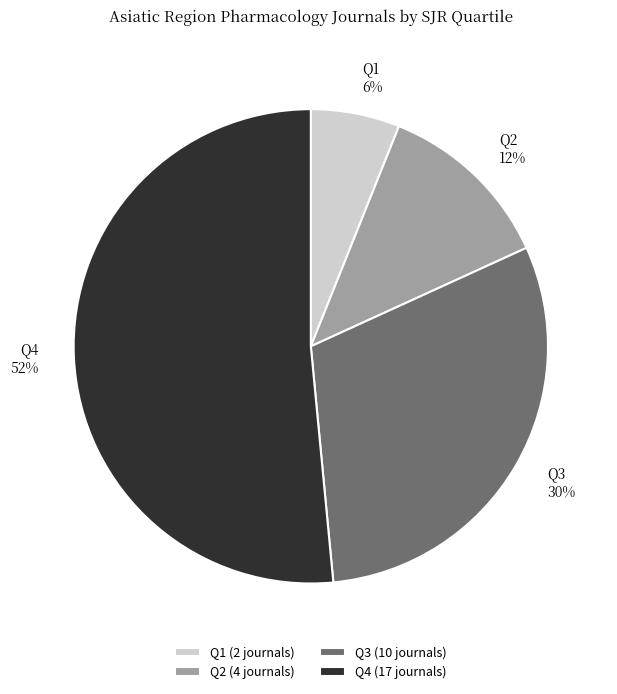

How many segments does this pie chart have?

4